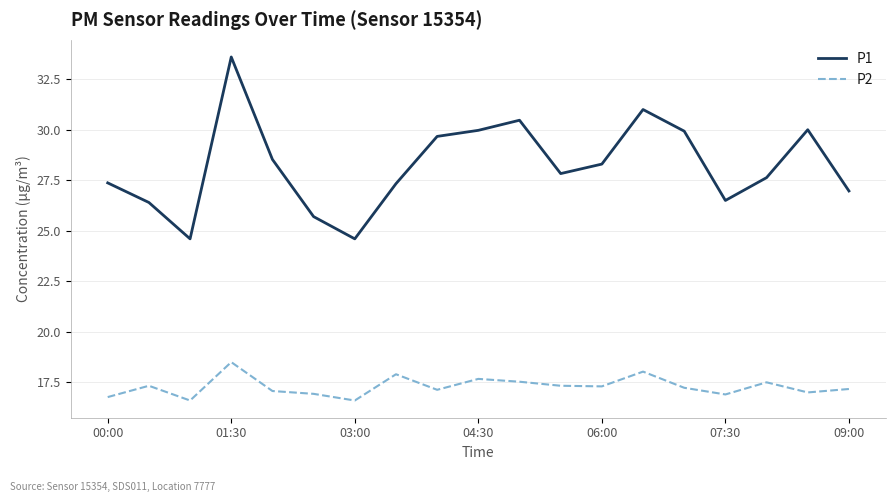

Which series has the largest total across all categories?

P1